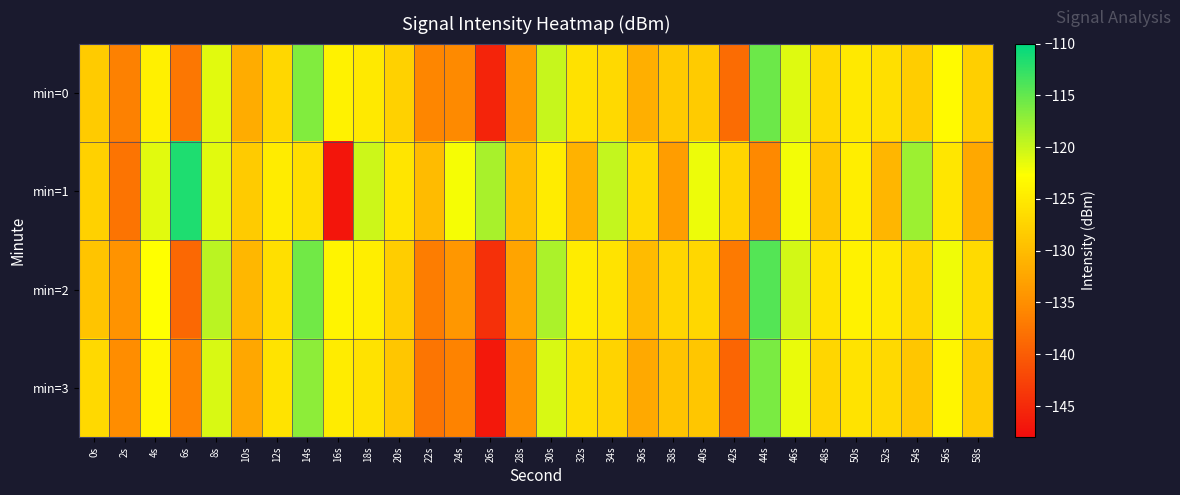

Count the number of data series in this chart.

4